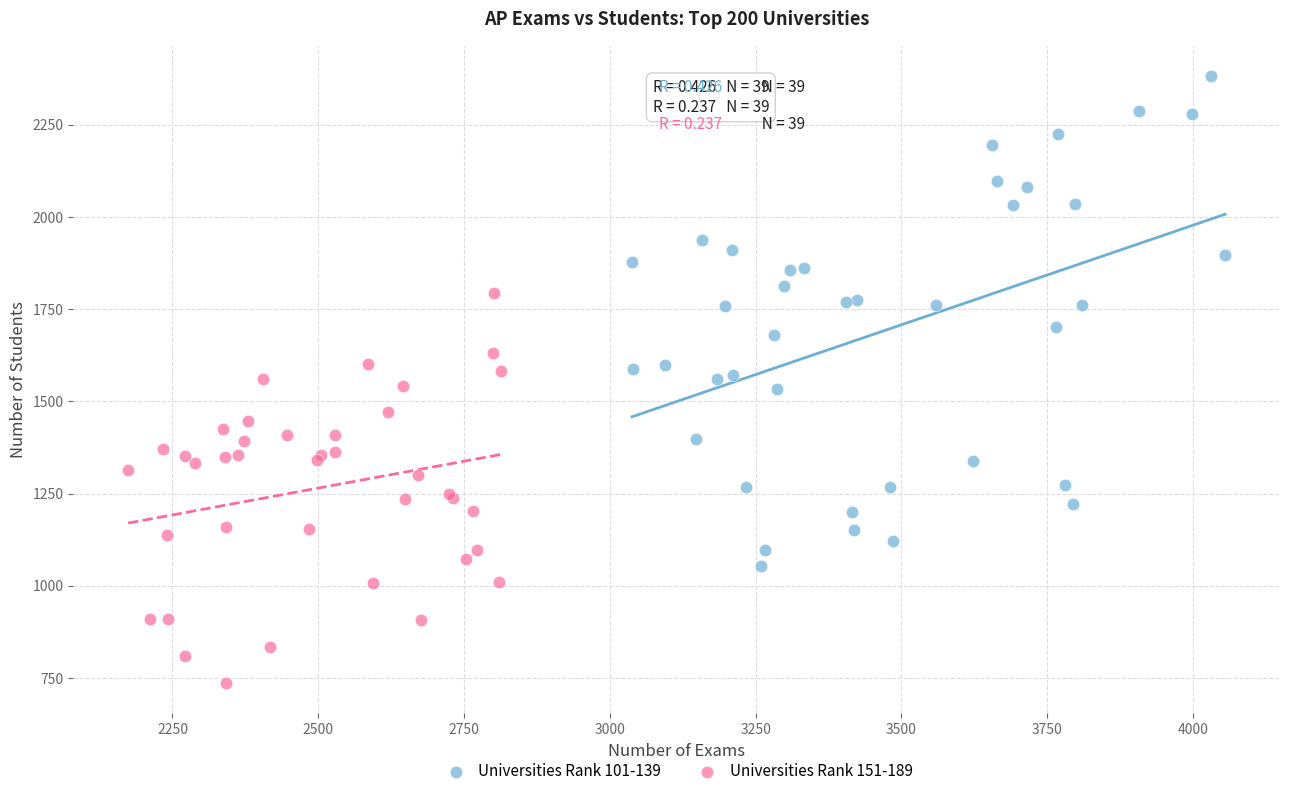

What are all the series names shown in the legend?

Universities Rank 101-139, Universities Rank 151-189